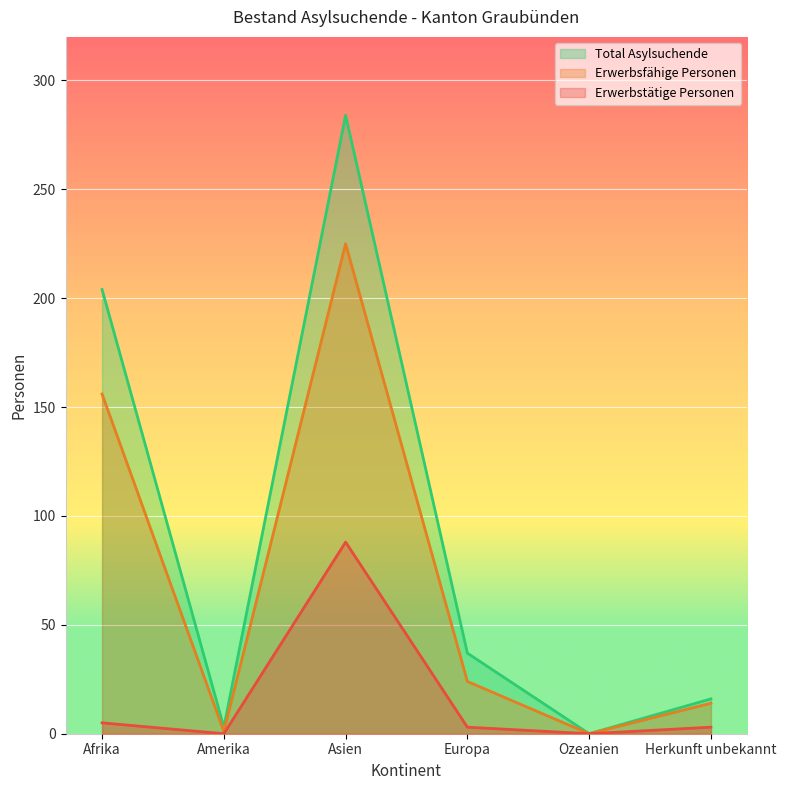

Is the value of Erwerbstätige Personen at Afrika greater than the value of Erwerbsfähige Personen at Amerika?

Yes